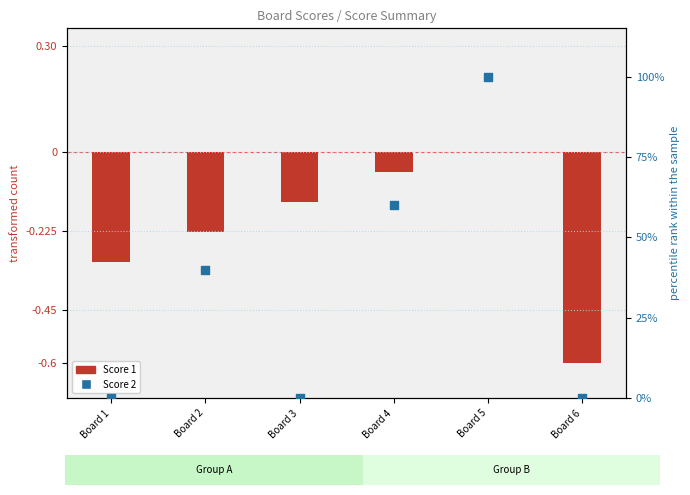

Is the value of Score 2 at Board 1 greater than the value of Score 1 at Board 6?

Yes